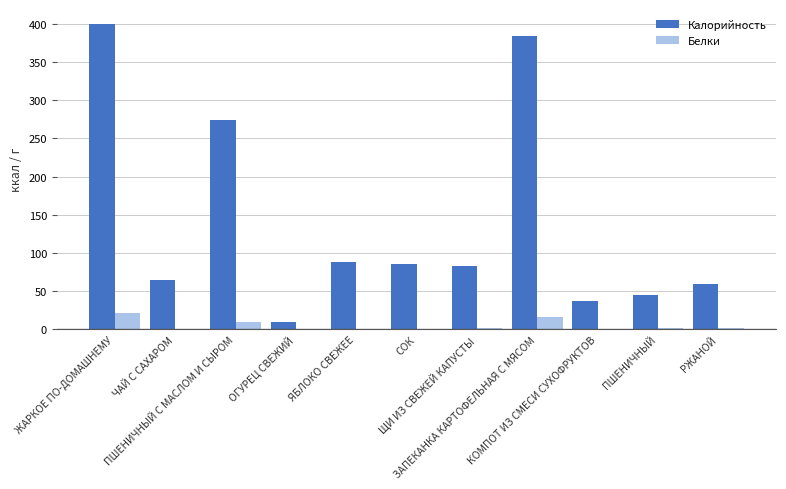

What is the sum of all Калорийность values?

1532.3